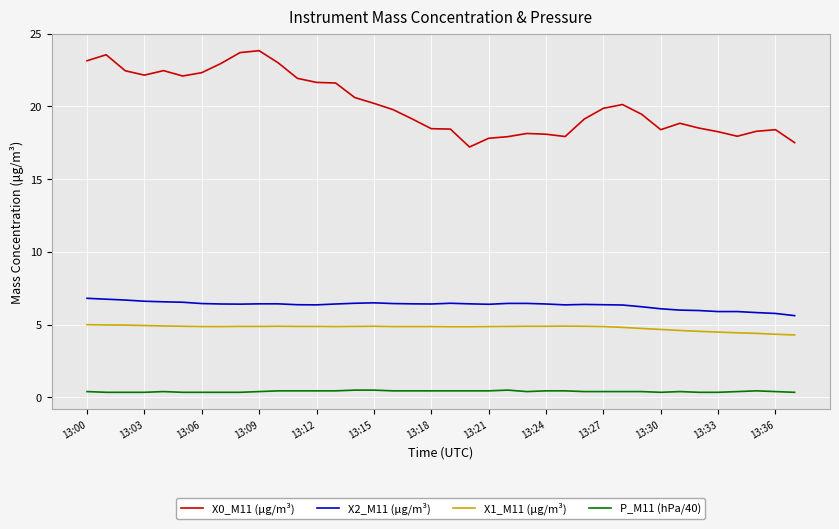

Which series has the largest range (max minus min)?

X0_M11 (μg/m³)